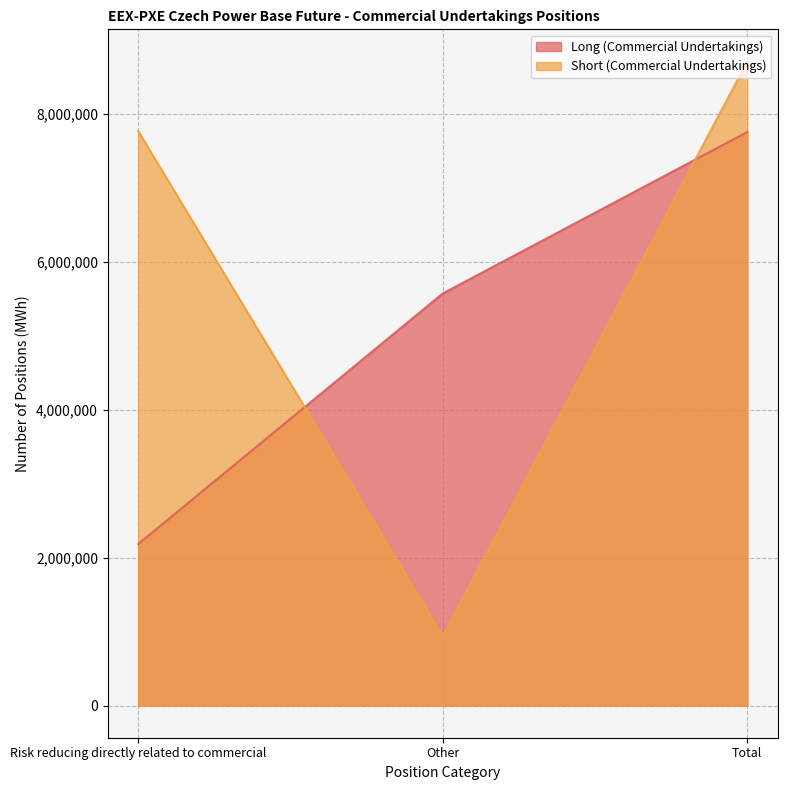

How many distinct data groups are displayed?

2